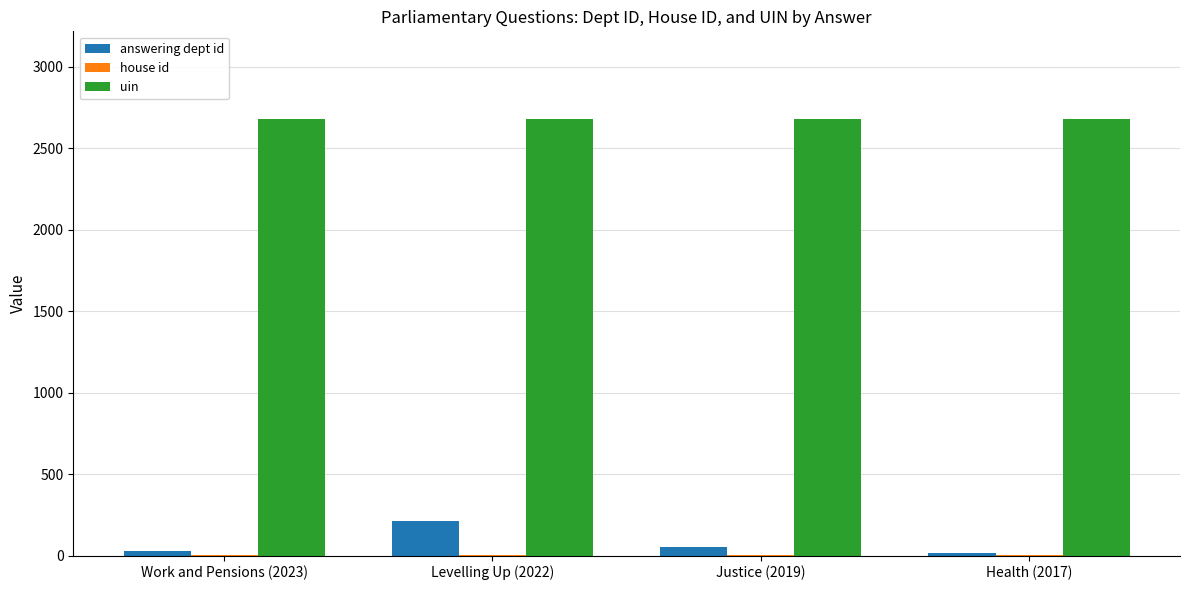

Which series has the largest total across all categories?

uin